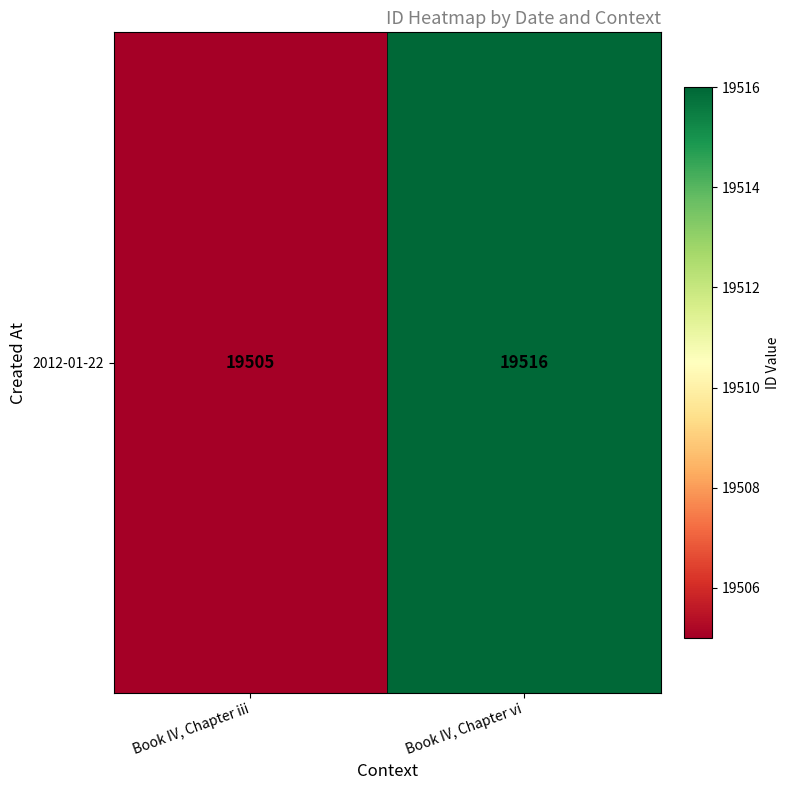

How many values are between 19505 and 19516?

2